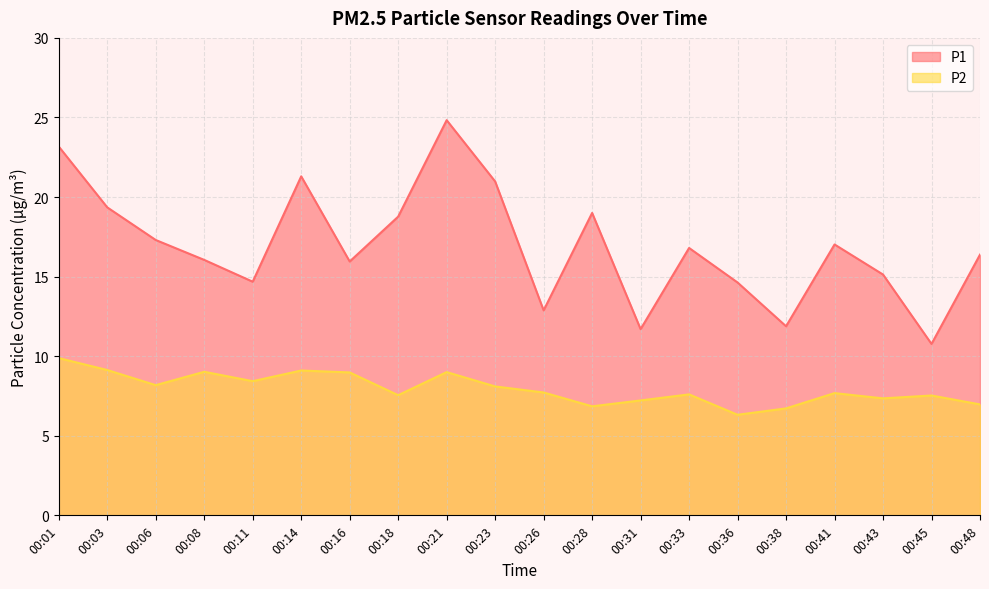

Where is P1 nearest to the value 17?

00:41